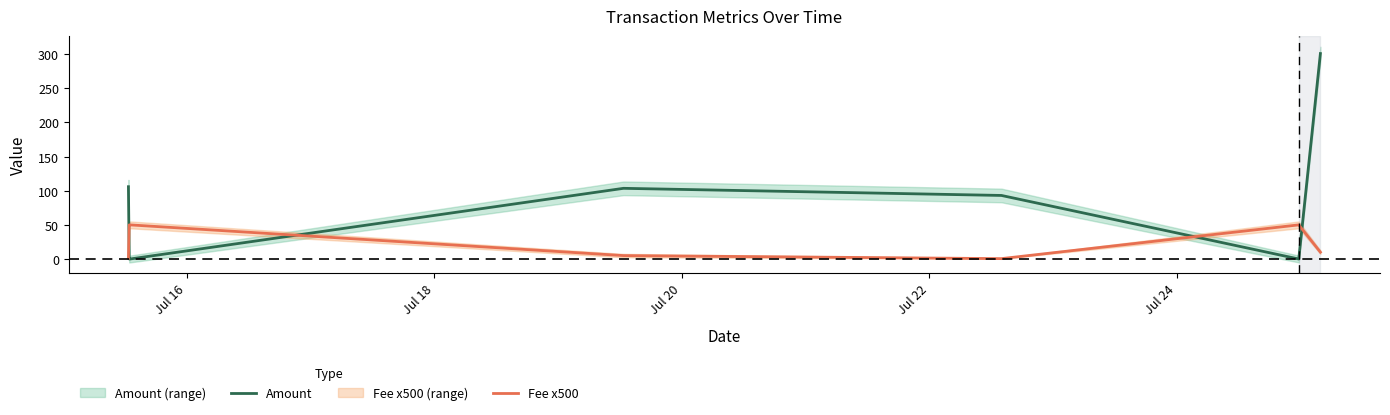

Does the chart have visible grid lines?

No